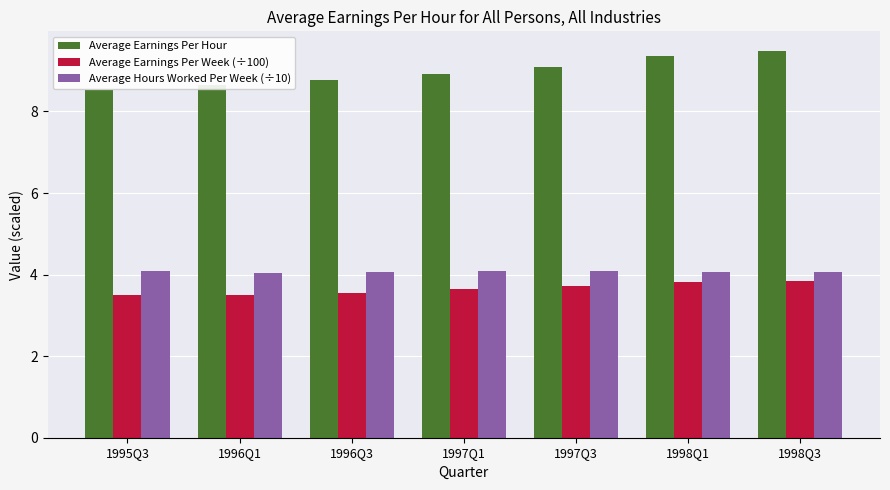

What is the lowest value of the Average Earnings Per Week (÷100) series?

3.5